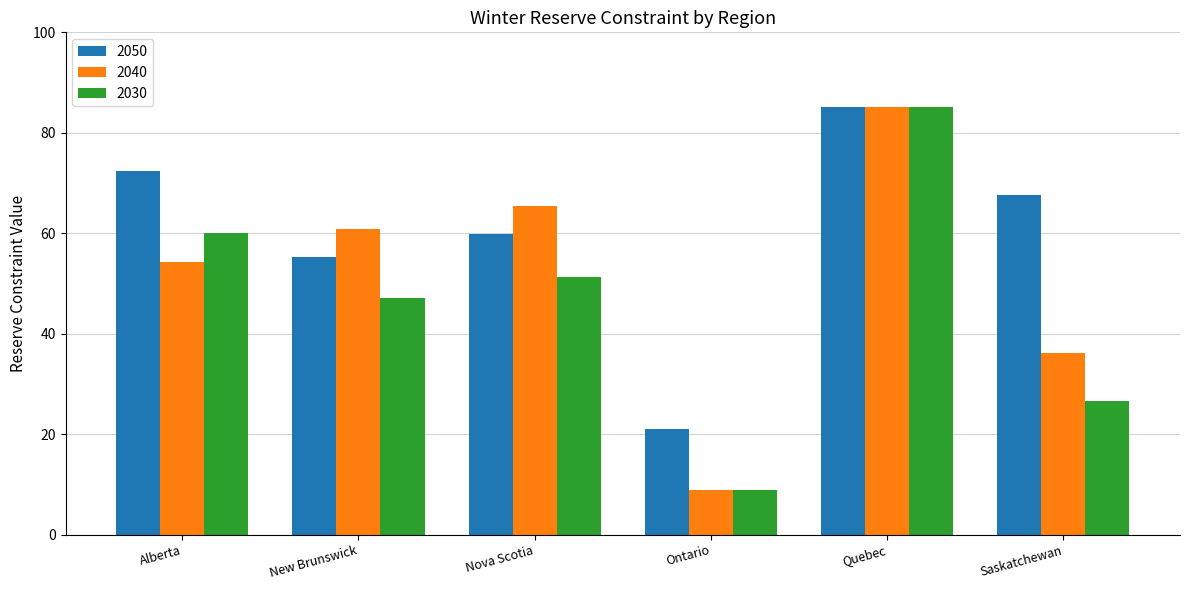

How many bars are there in total?

18